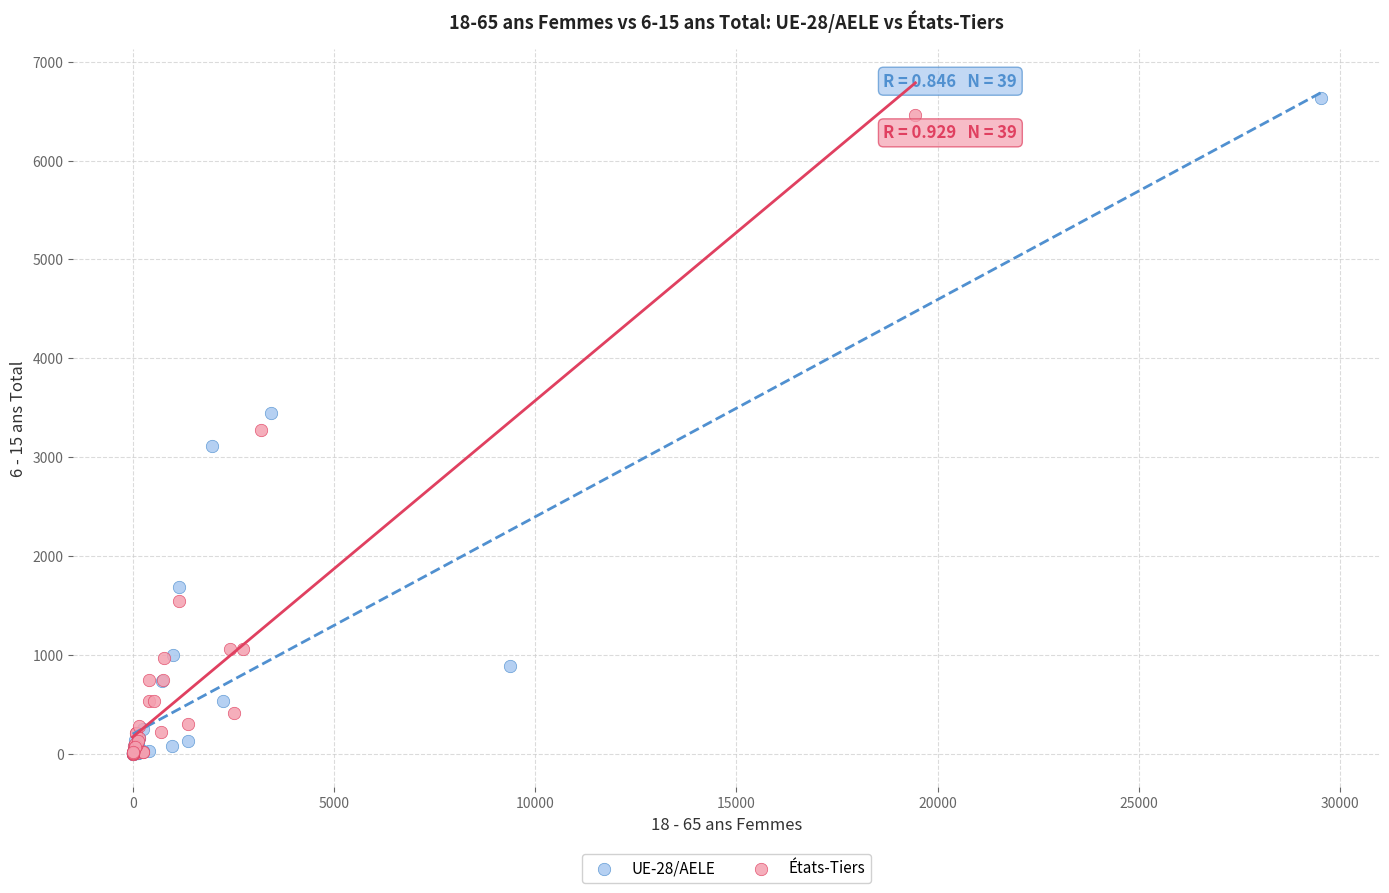

Which series has the widest spread of Y values?

UE-28/AELE